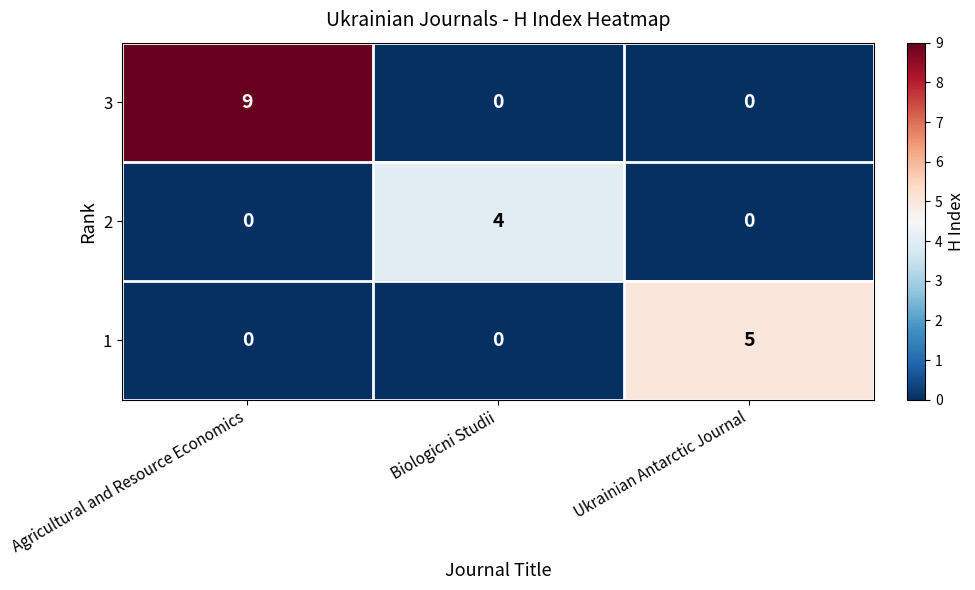

What is the highest value of the 3 series?

9